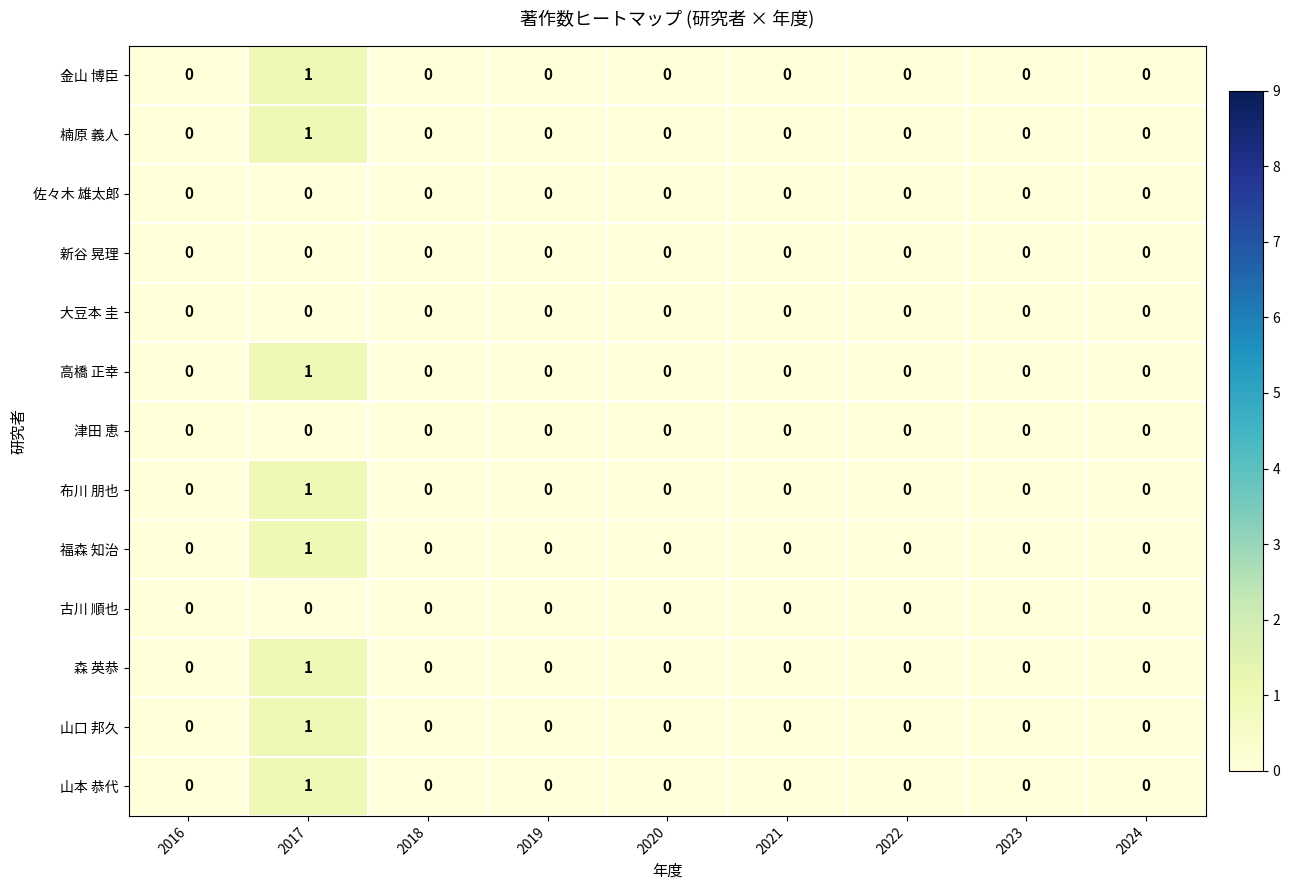

What is the maximum value shown in the chart?

1